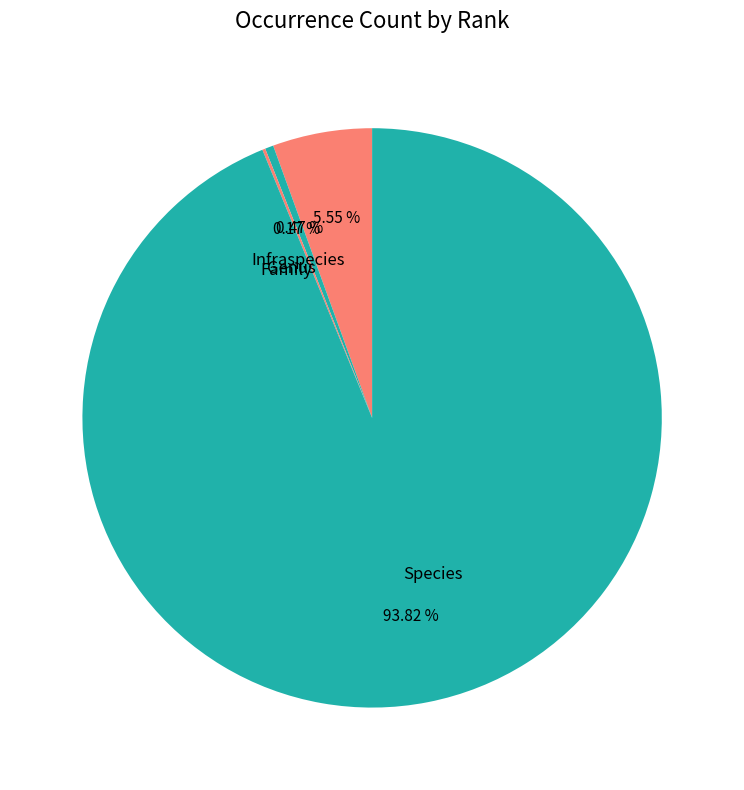

Which category has the biggest portion of the pie?

Species